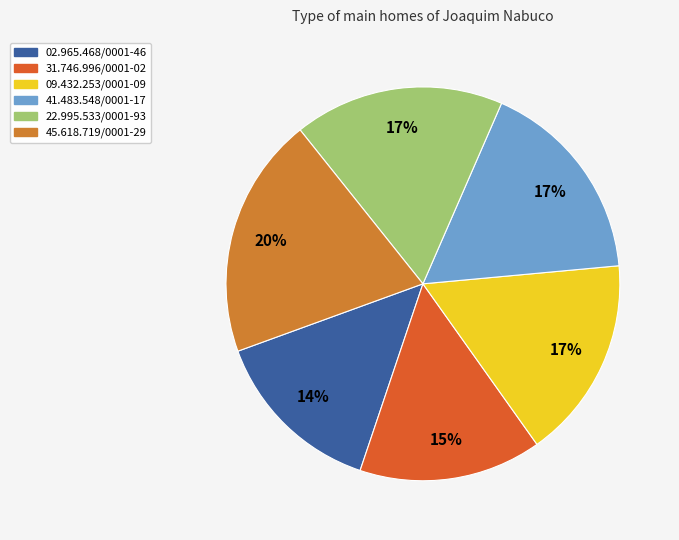

What is the ratio of the value at 02.965.468/0001-46 to the value at 41.483.548/0001-17?

0.8